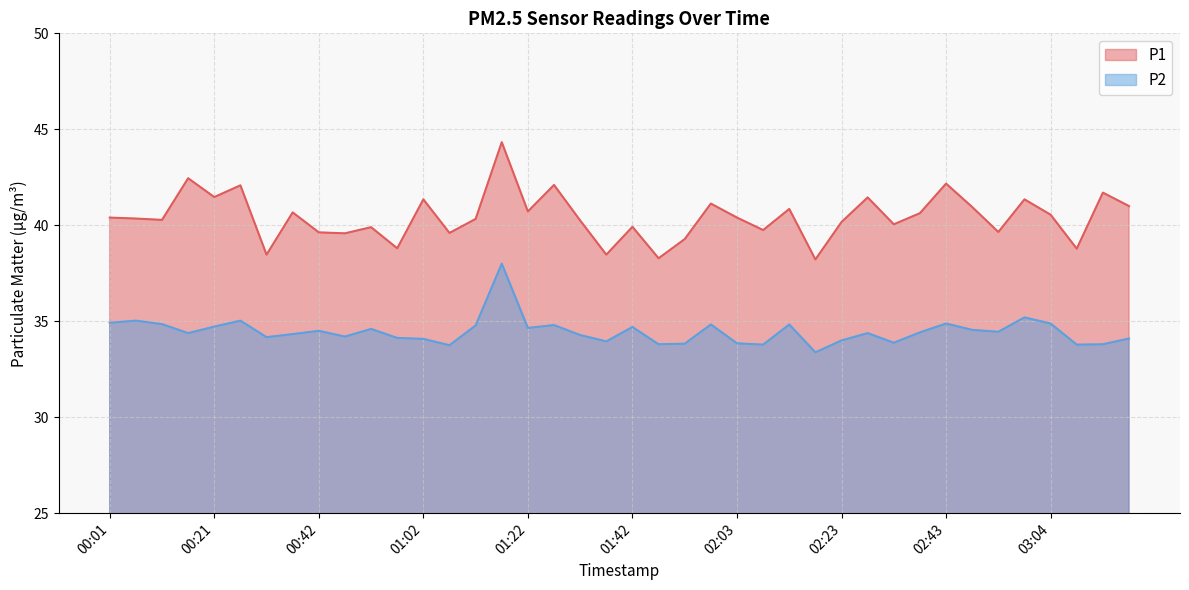

How many lines are shown in the chart?

2